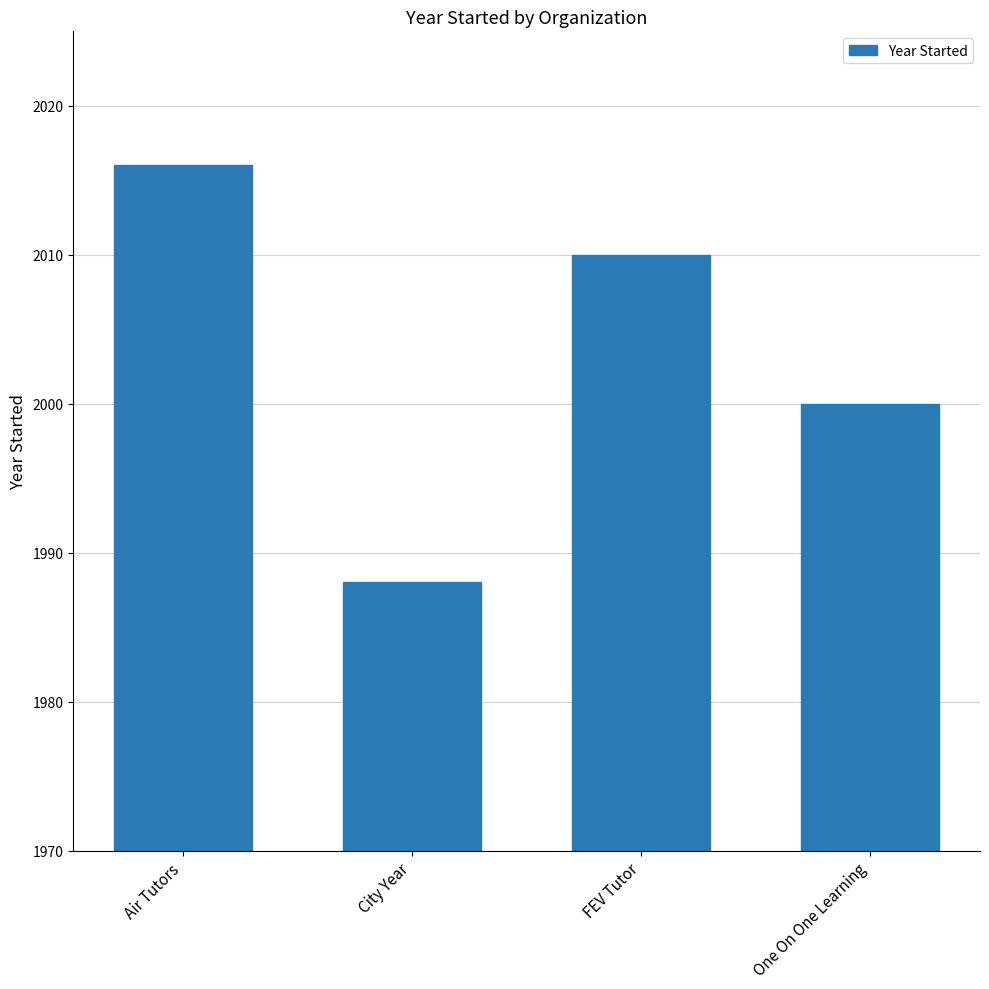

What is the label of the 3rd bar from the right?

City Year